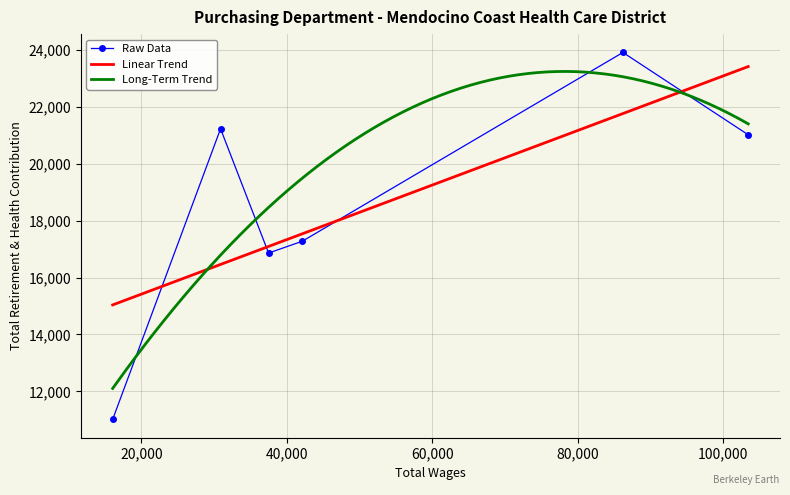

True or false: there are more than 1 points higher than both neighbors.

True